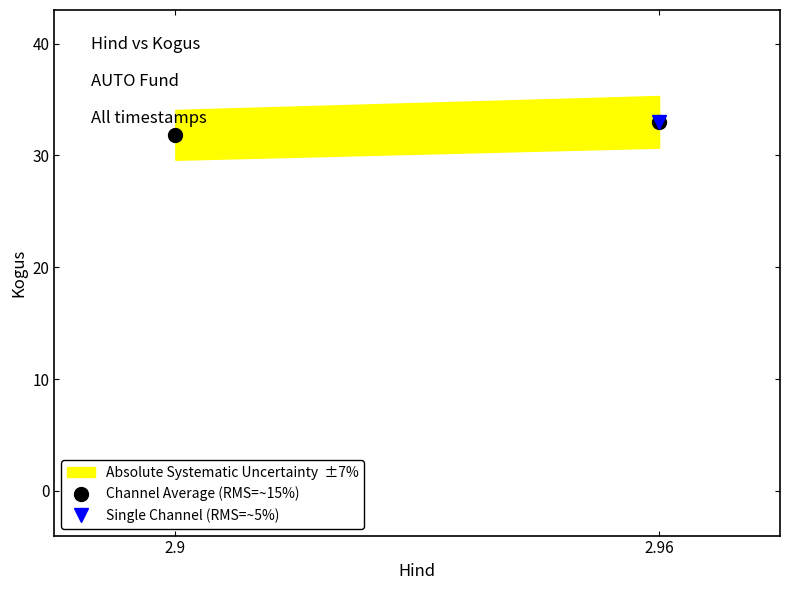

Which series has the largest total across all categories?

Channel Average (RMS=~15%)